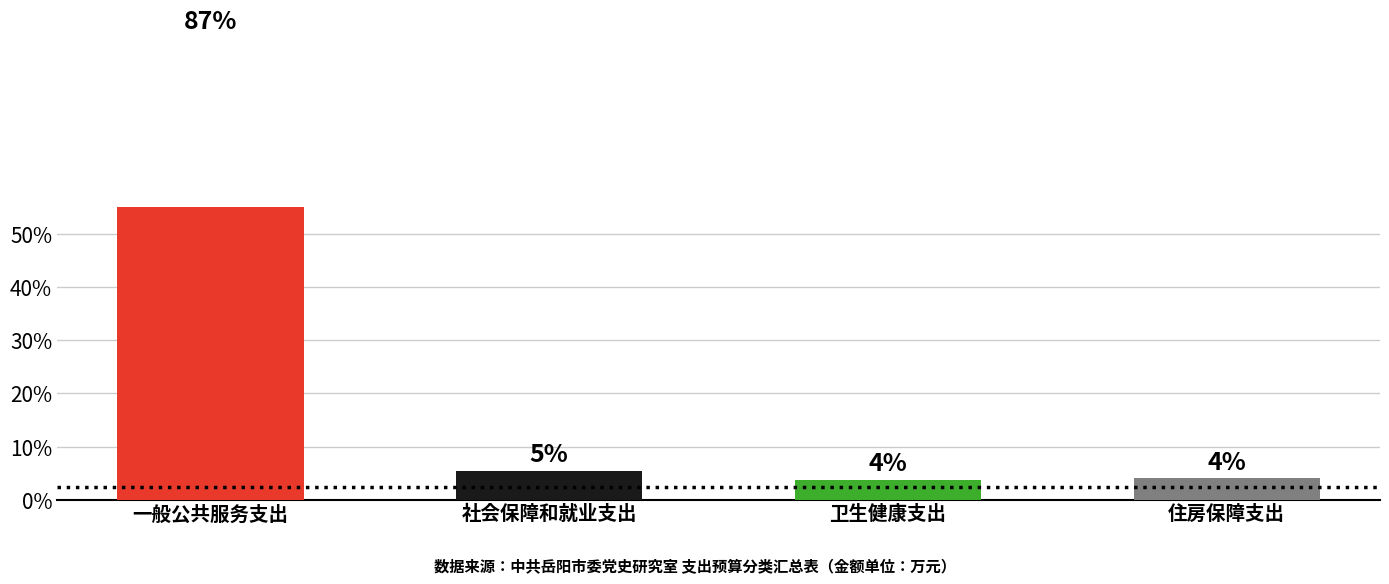

Between 卫生健康支出 and 一般公共服务支出, which is larger?

一般公共服务支出